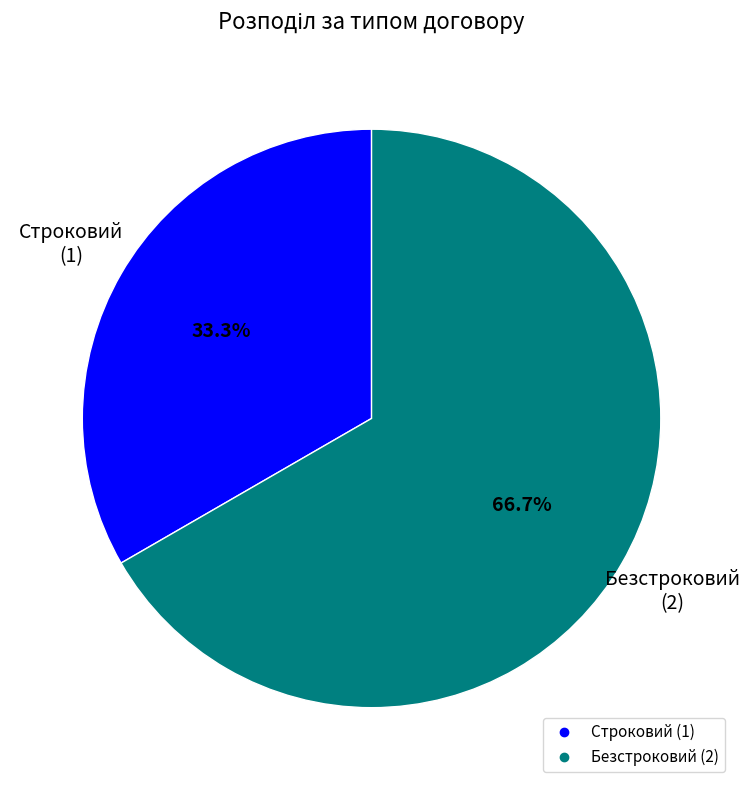

How many segments does this pie chart have?

2